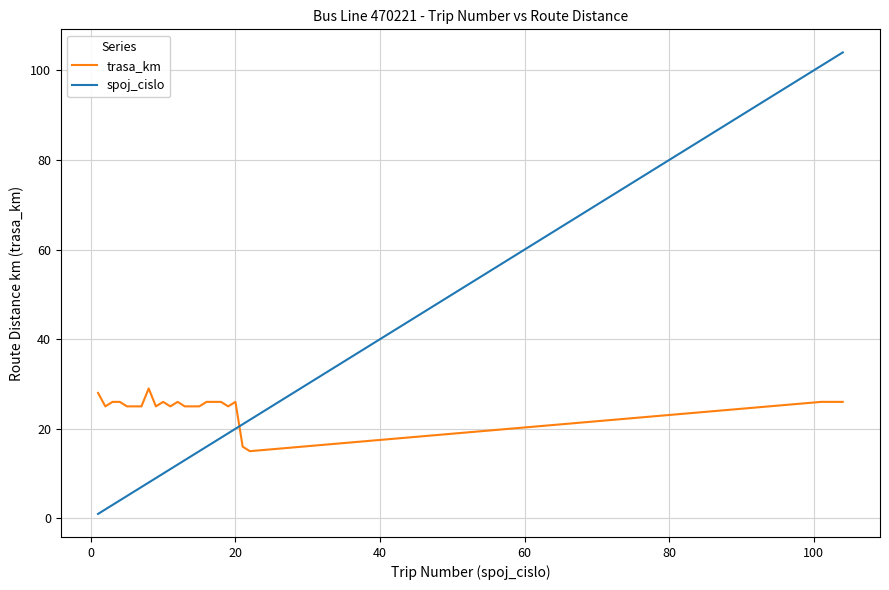

True or false: spoj_cislo and trasa_km intersect in this chart.

True